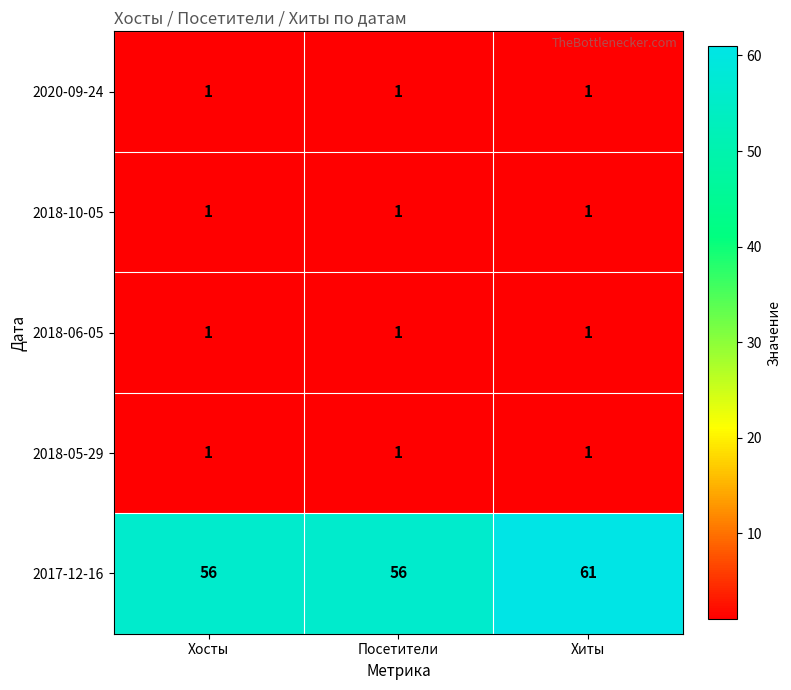

What is the greatest value displayed?

61